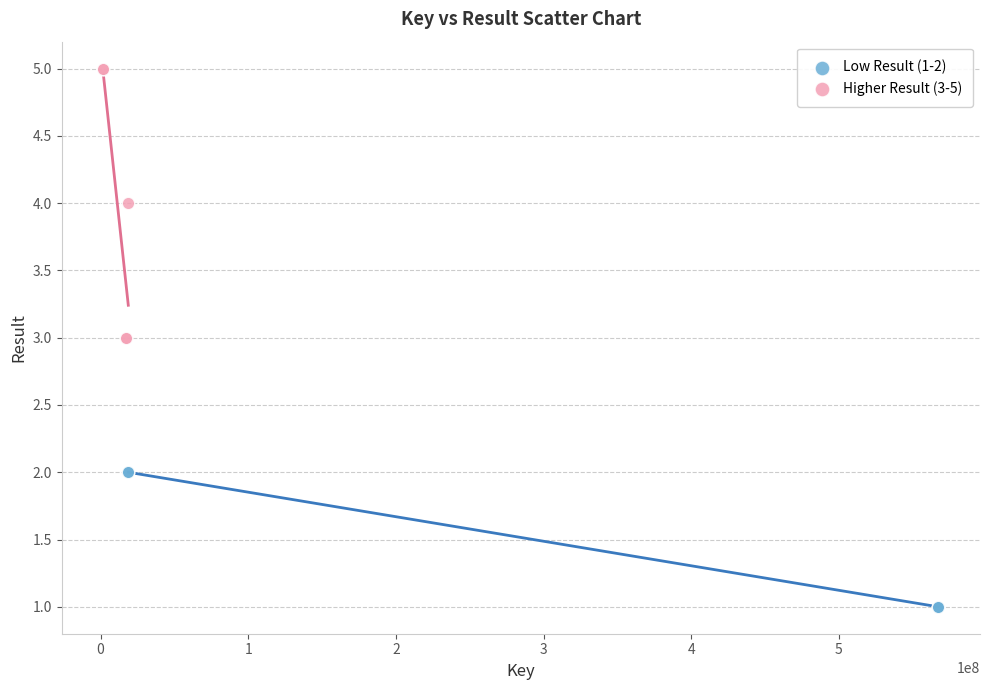

What are all the series names shown in the legend?

Low Result (1-2), Higher Result (3-5)